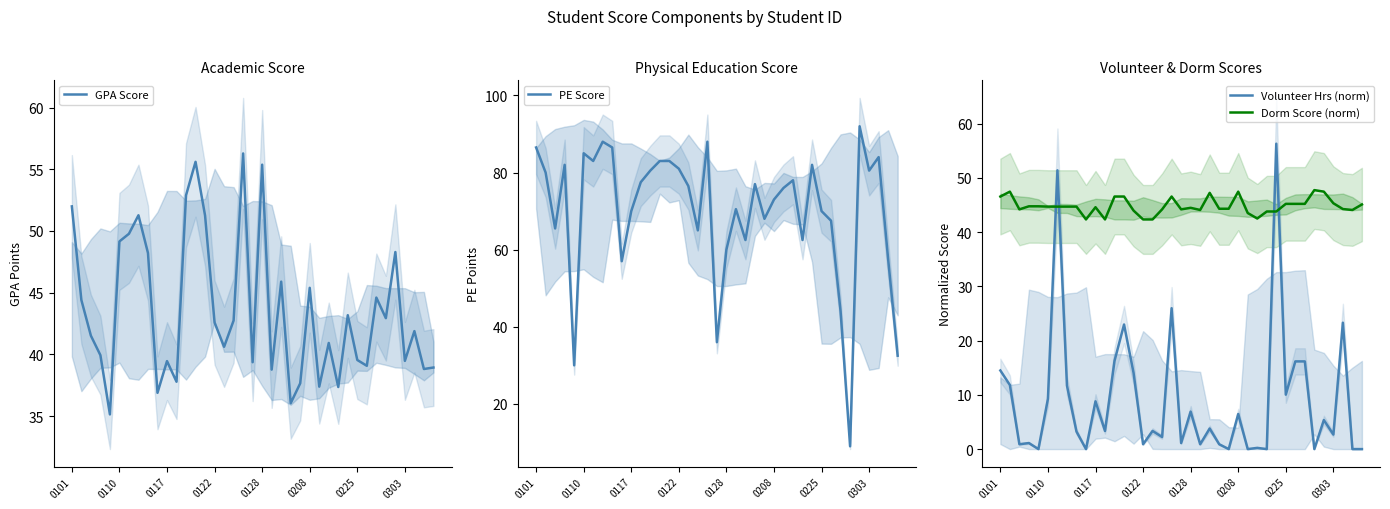

What is the difference between the Dorm Score (norm) values at 0208 and 0110?

2.8